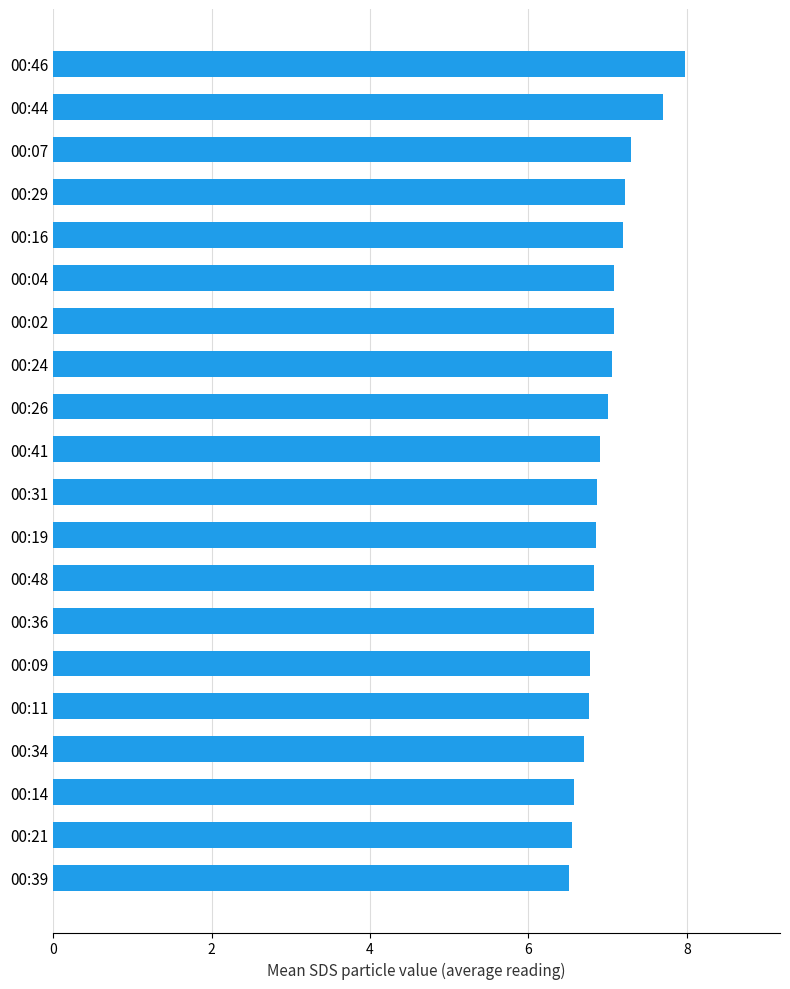

Which has a higher value, 00:41 or 00:14?

00:41